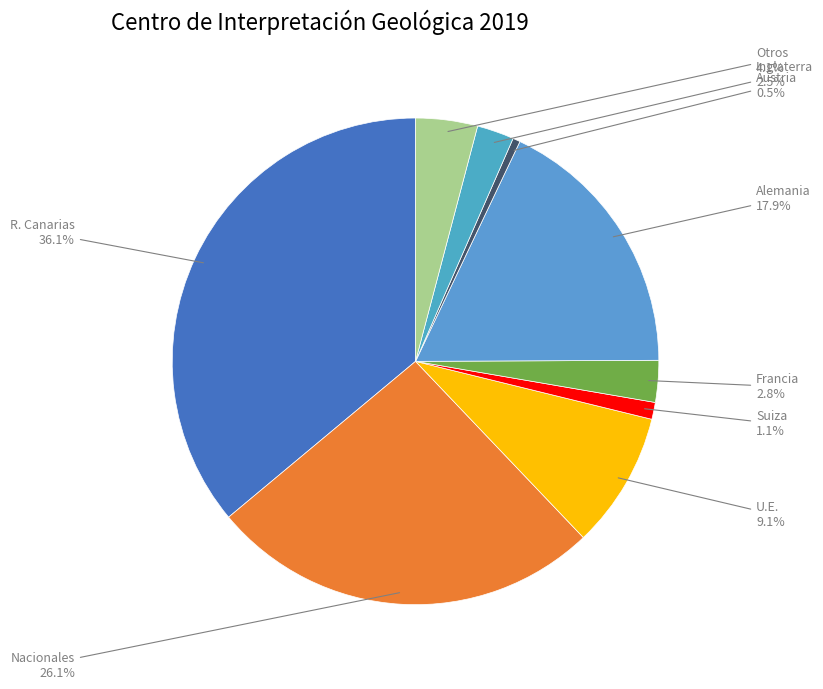

What is the ratio of the value at Otros to the value at R. Canarias?

0.1